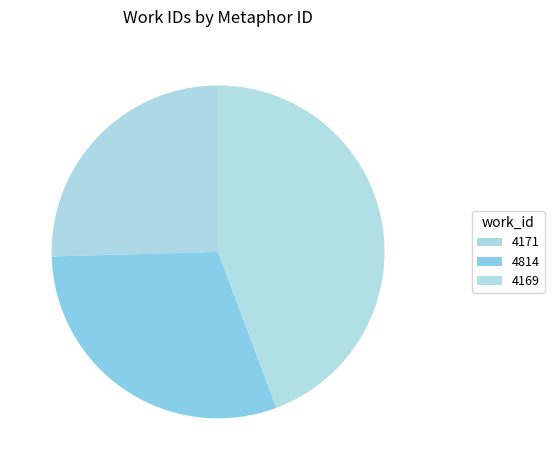

Rank the categories by value from highest to lowest.

4169, 4814, 4171